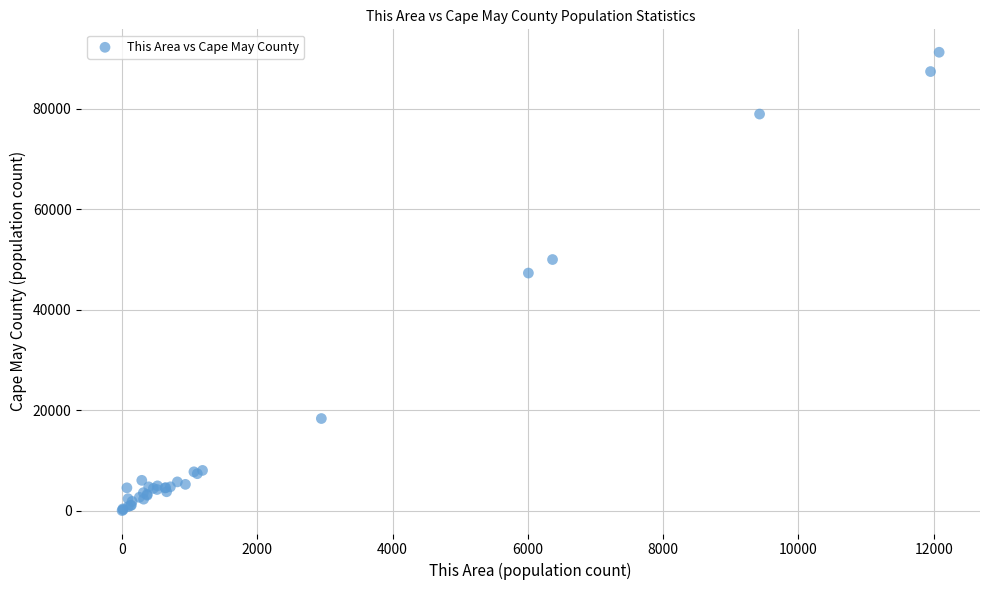

What Y value in the scatter plot is closest to 45623?

47287